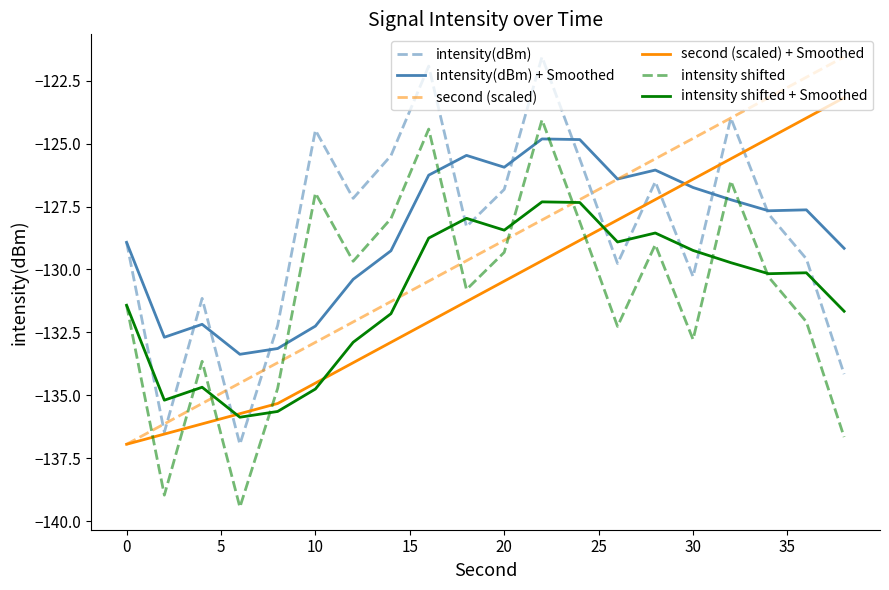

How many values in the intensity(dBm) + Smoothed series are below -127?

12